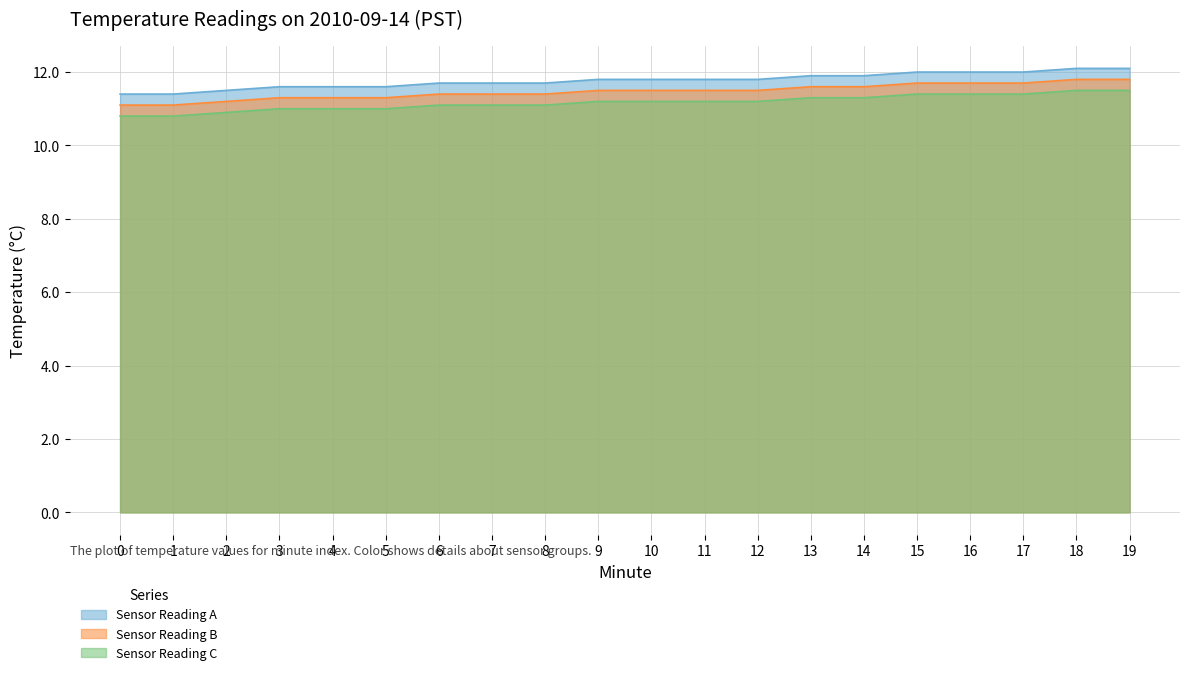

What is the difference between the maximum and minimum values in the Sensor Reading C series?

0.7